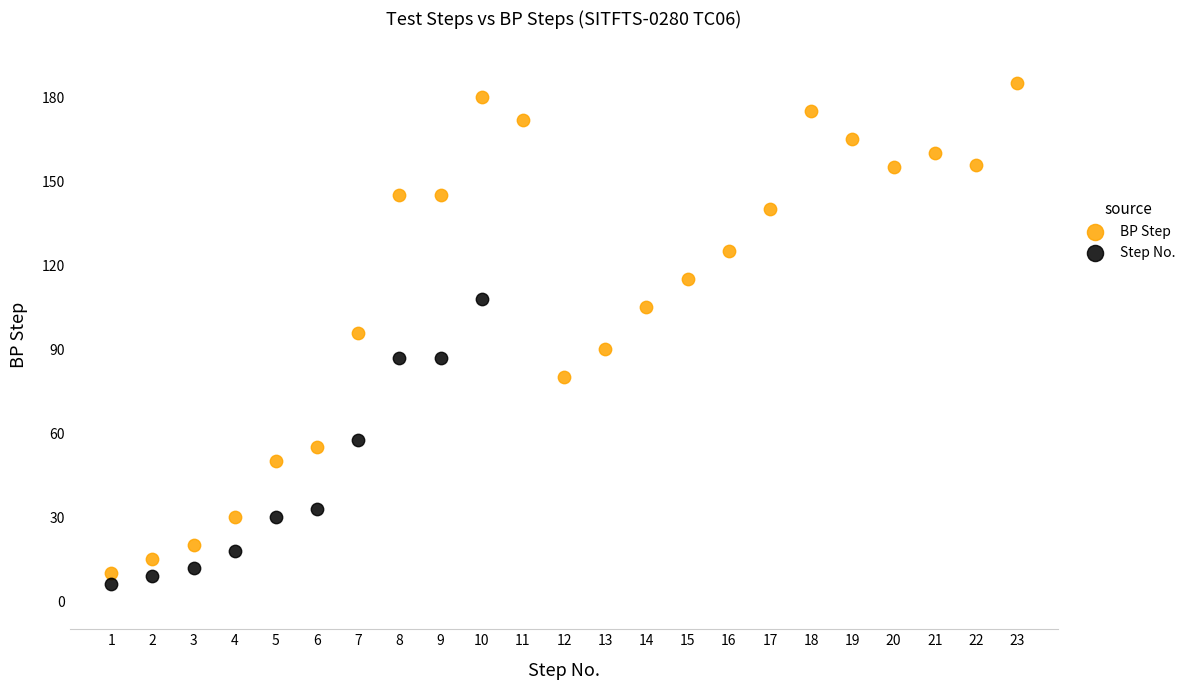

Which series has the widest spread of Y values?

BP Step